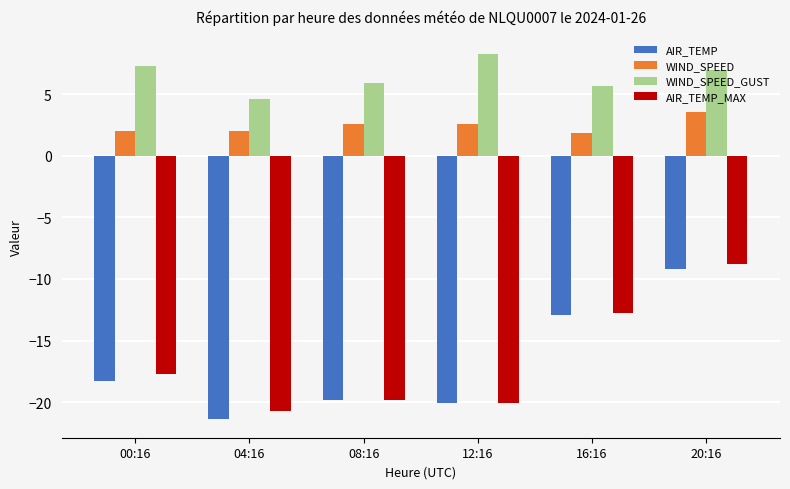

Which category has the lowest value in the WIND_SPEED_GUST series?

04:16